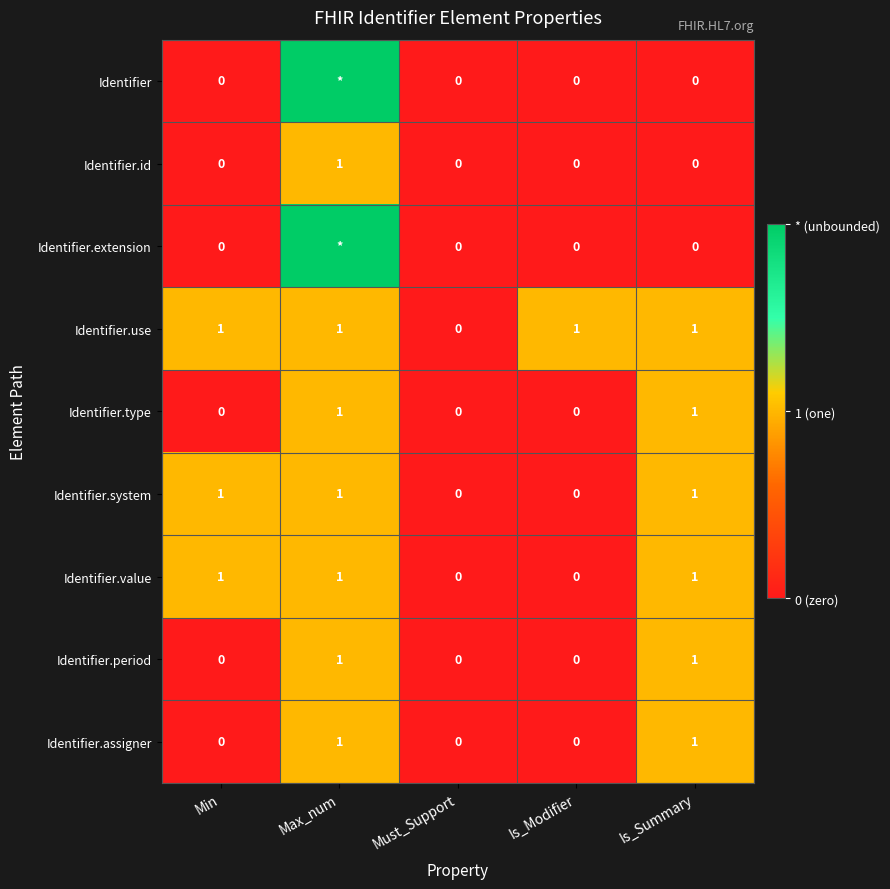

True or false: Identifier.period has a value of 1 at Max_num.

True